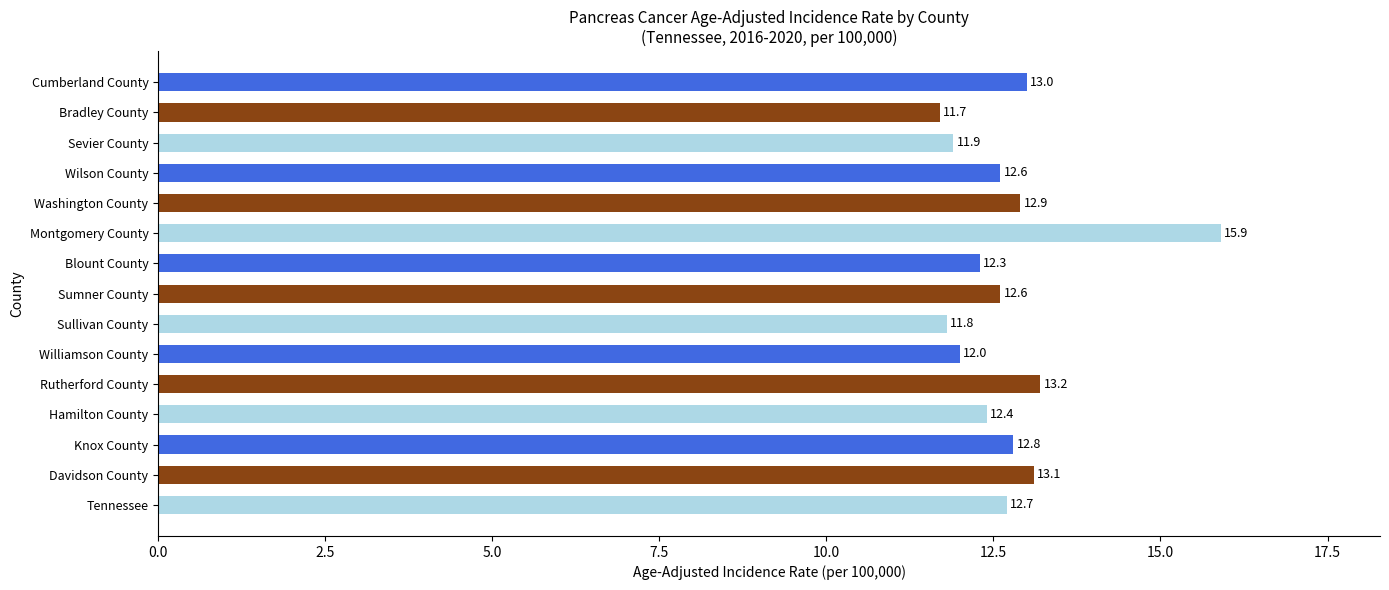

How many distinct data groups are displayed?

1